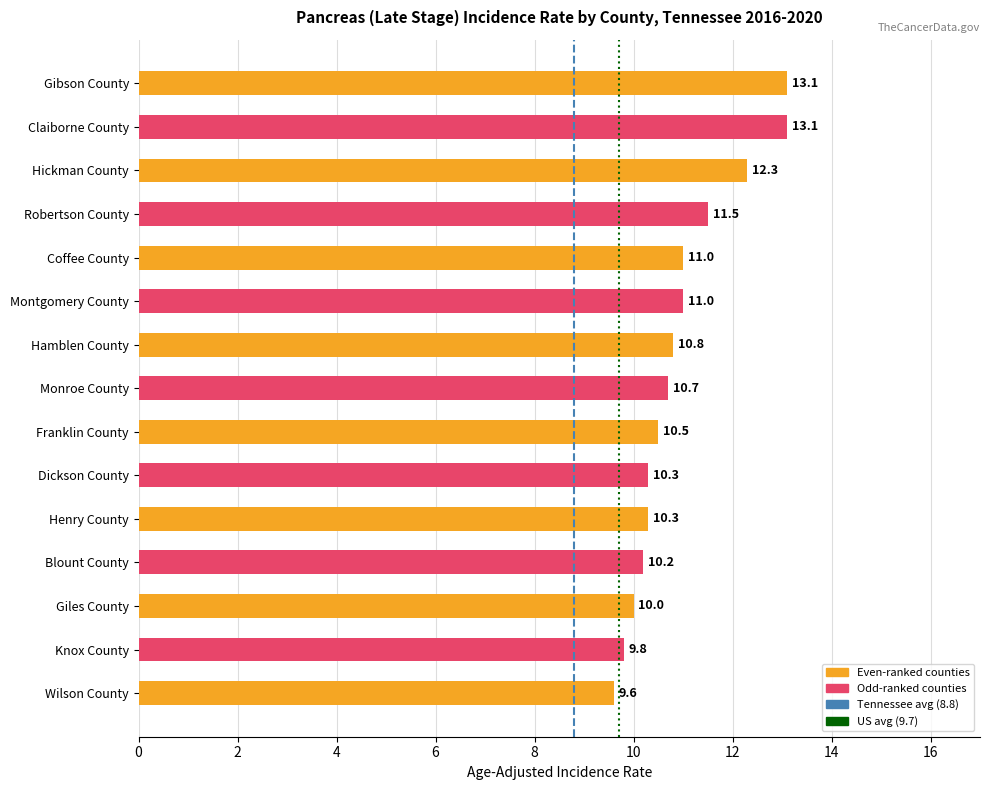

What is the smallest value displayed?

9.6